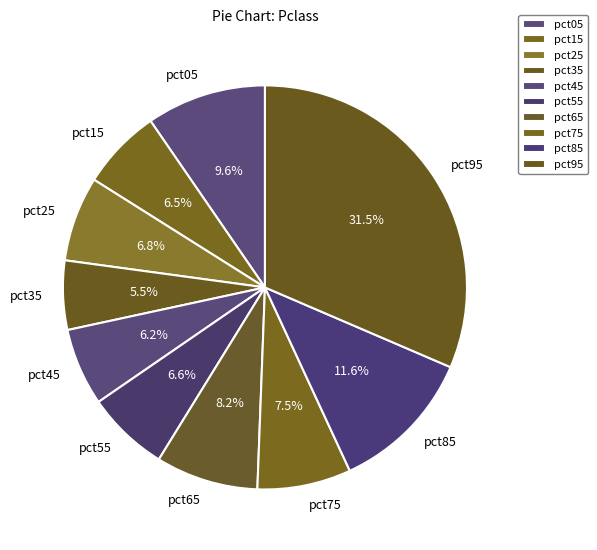

Does pct75 account for over 50% of the chart?

No